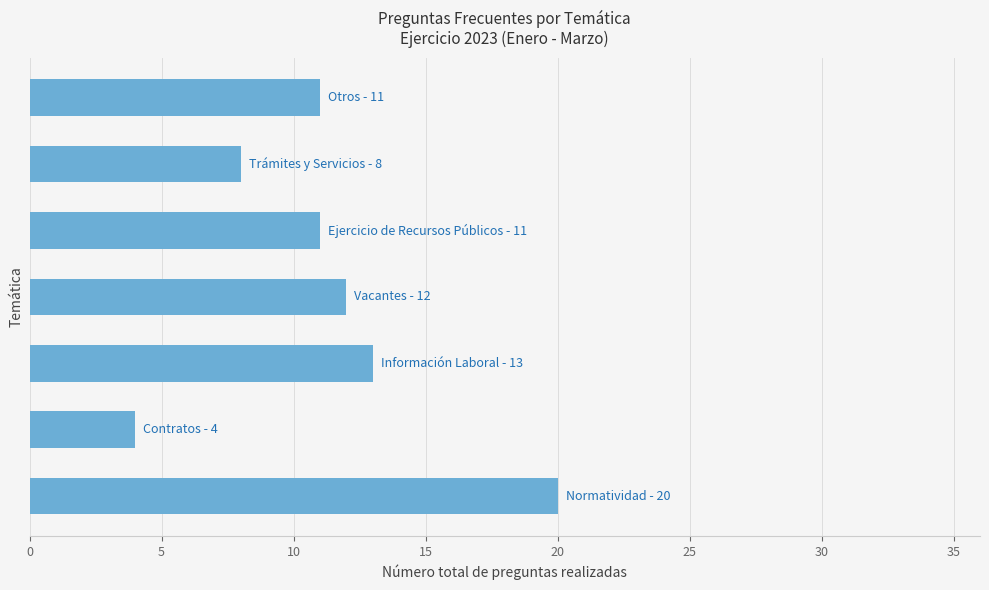

Reading top to bottom, what are all the values shown in this chart?

11	8	11	12	13	4	20